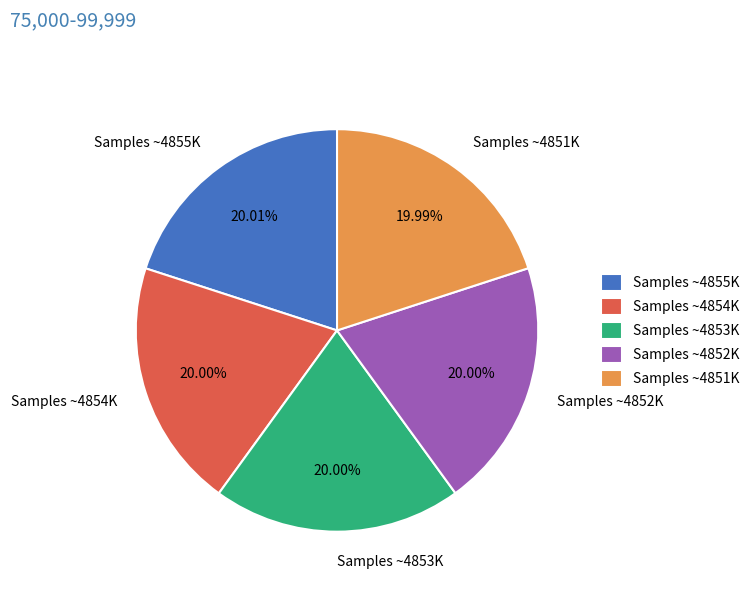

Combined, do Samples ~4855K and Samples ~4852K account for over 50%?

No